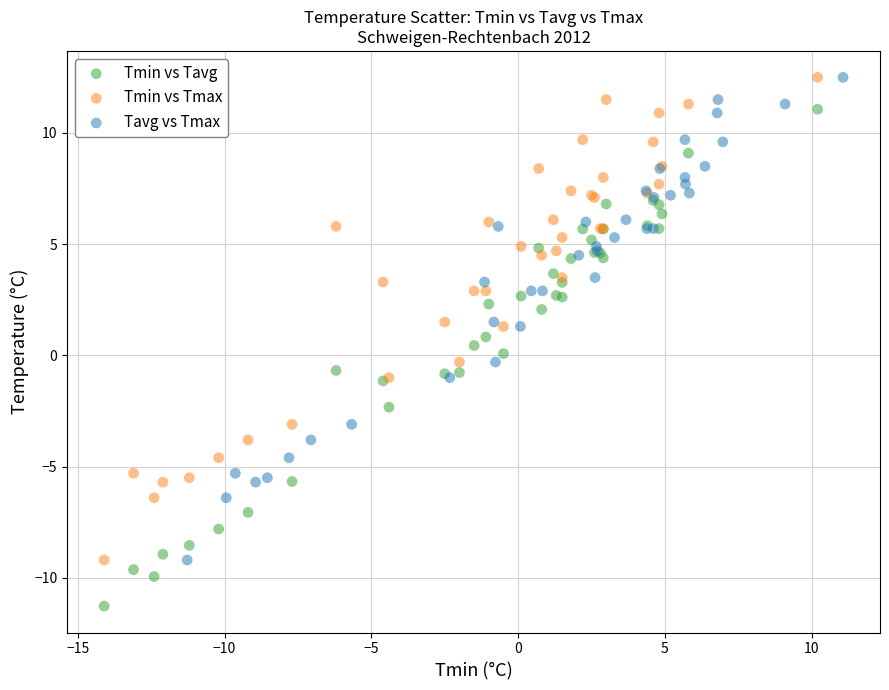

Which series contains the lowest Y value?

Tmin vs Tavg